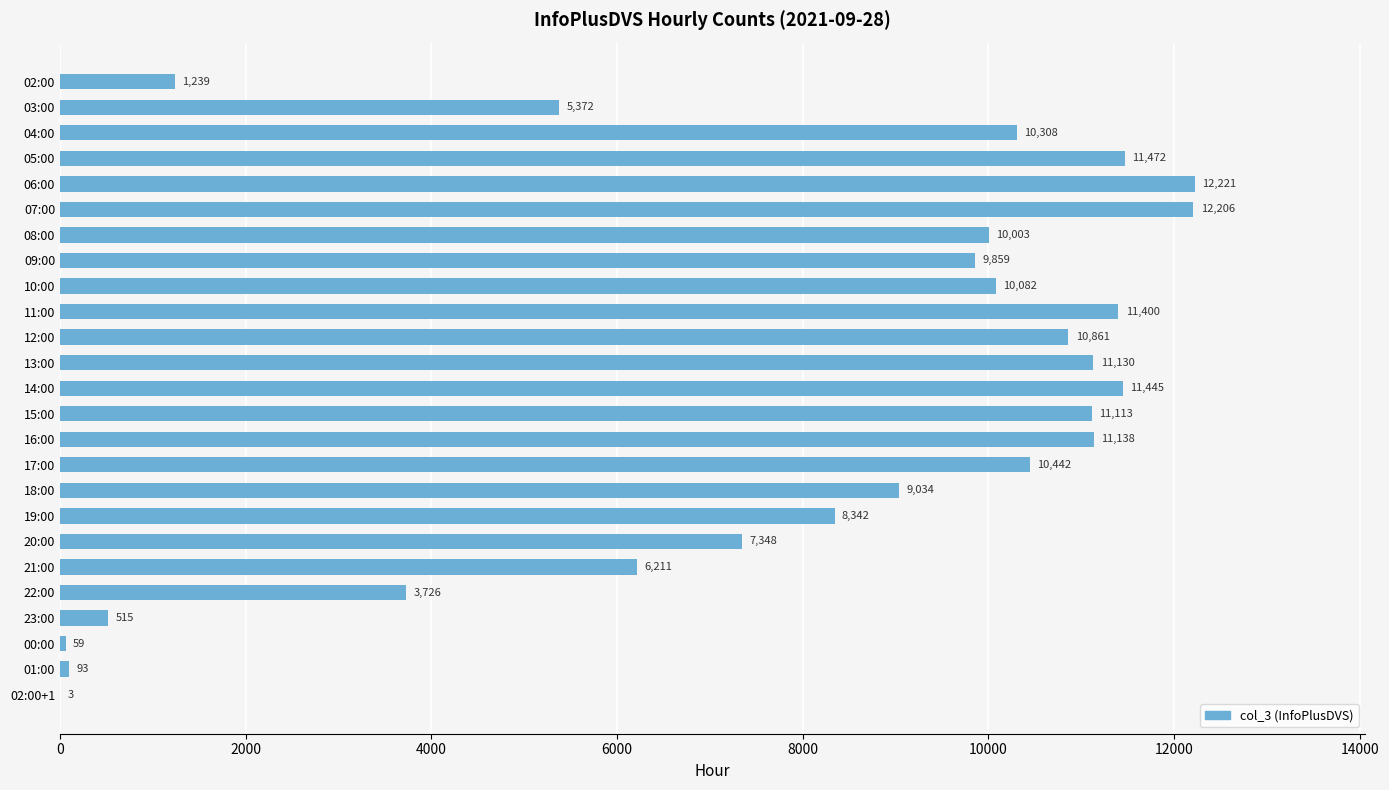

Reading bottom to top, what are all the values shown in this chart?

02:00+1=3	01:00=93	00:00=59	23:00=515	22:00=3726	21:00=6211	20:00=7348	19:00=8342	18:00=9034	17:00=10442	16:00=11138	15:00=11113	14:00=11445	13:00=11130	12:00=10861	11:00=11400	10:00=10082	09:00=9859	08:00=10003	07:00=12206	06:00=12221	05:00=11472	04:00=10308	03:00=5372	02:00=1239